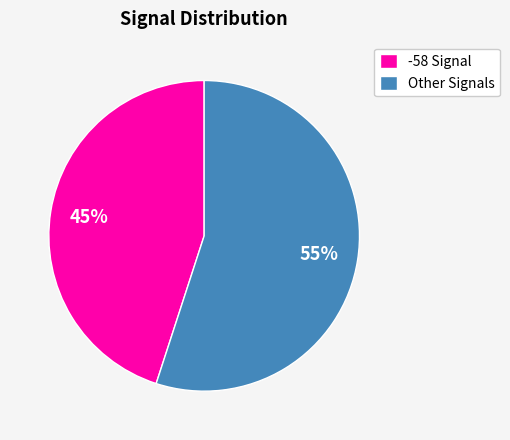

To the nearest percent, what percentage of the pie is Other Signals?

55%